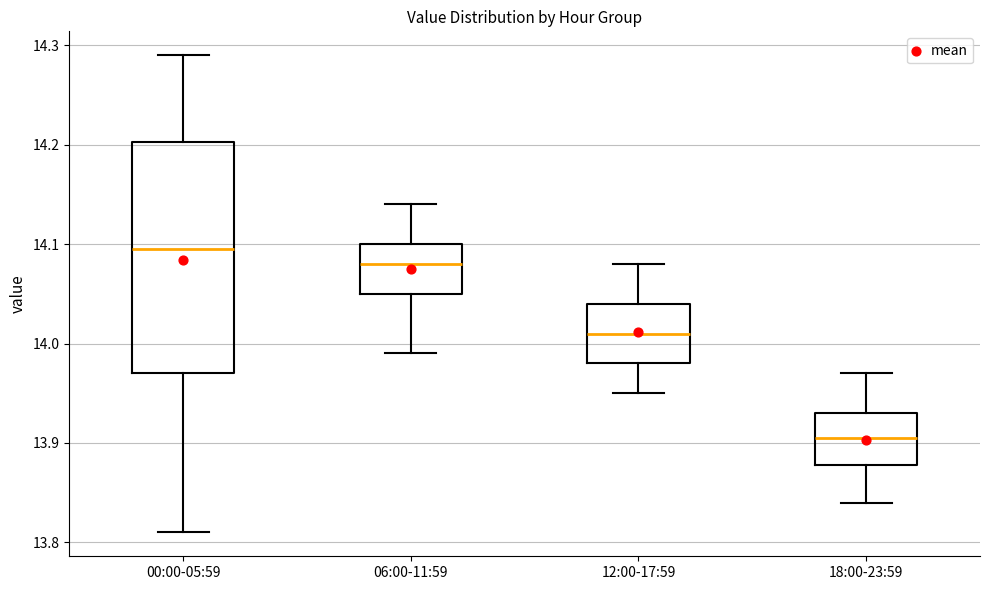

Which box has the lowest median line?

18:00-23:59